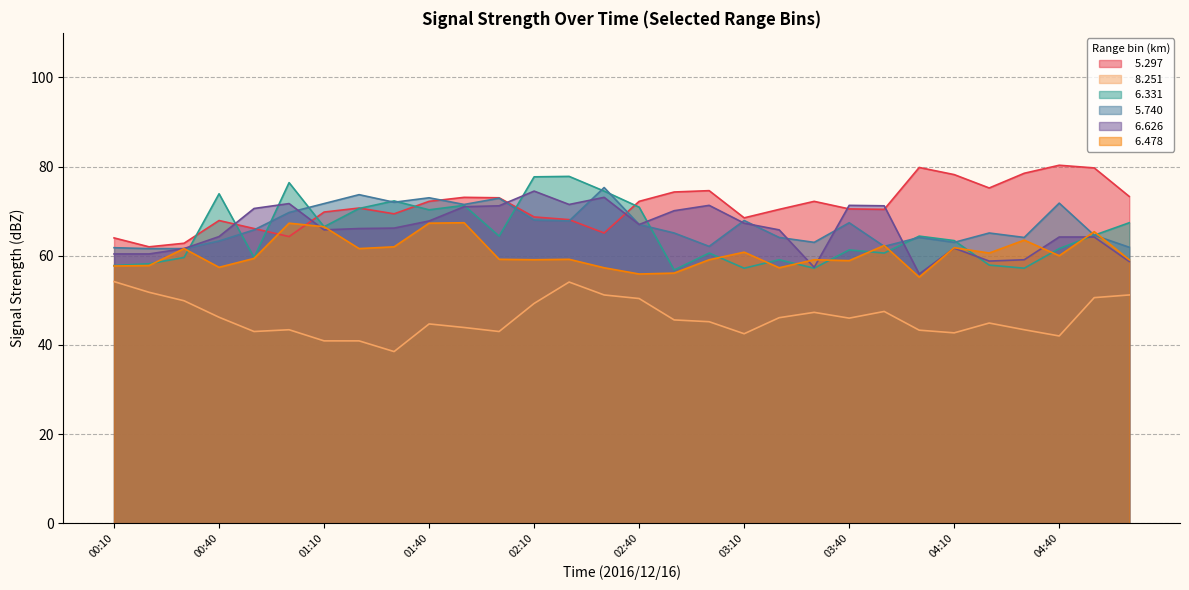

How many data points does each series have?

30